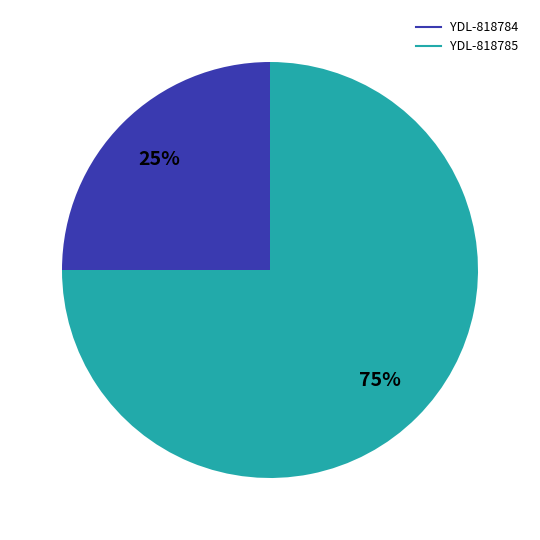

To the nearest percent, what is the average slice percentage?

50%